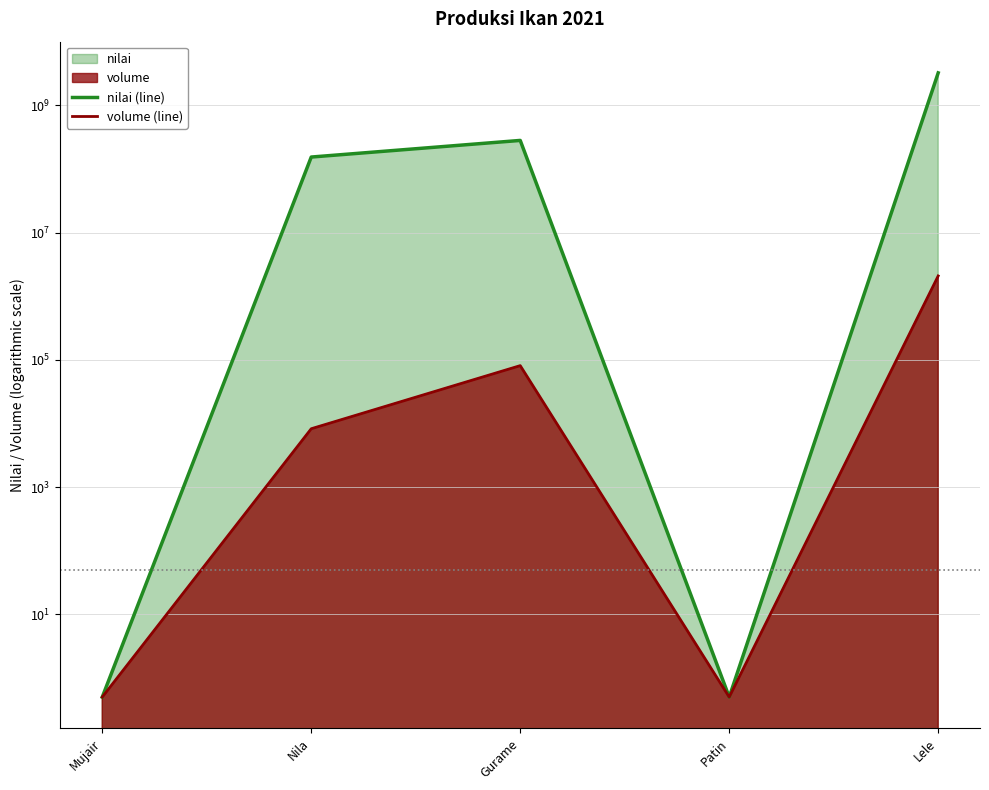

At which category does the chart reach its peak across all series?

Lele